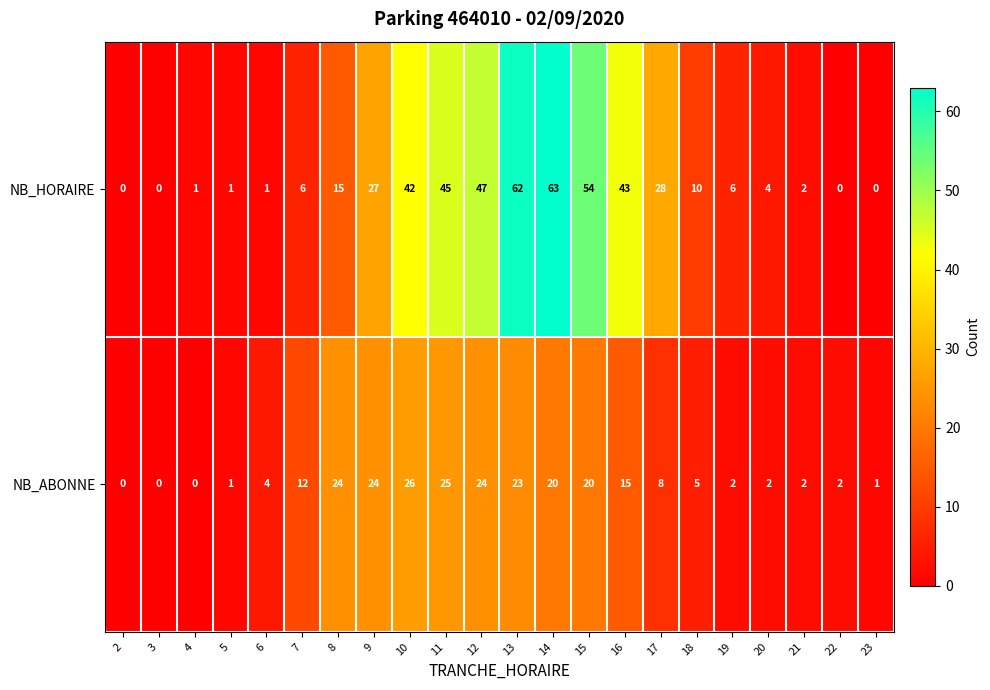

True or false: NB_HORAIRE has a value of 0 at 23.

True